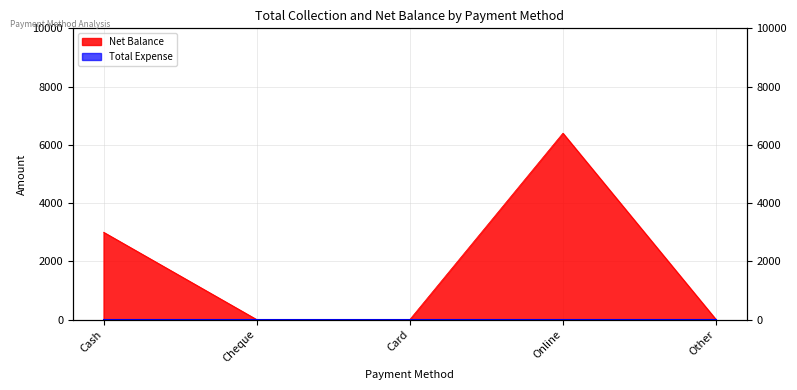

The chart shows a value of 1154 at Cash. True or false?

False